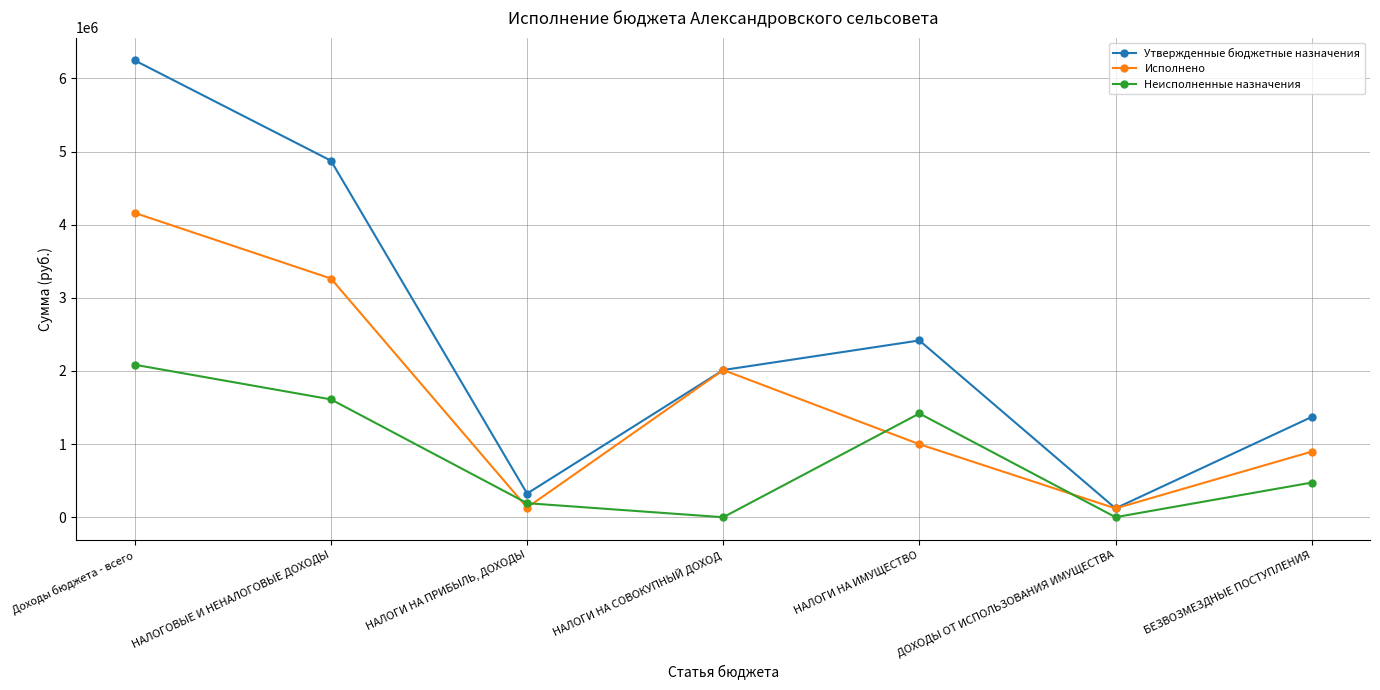

True or false: Исполнено has a value of 998510.3 at НАЛОГИ НА ИМУЩЕСТВО.

True